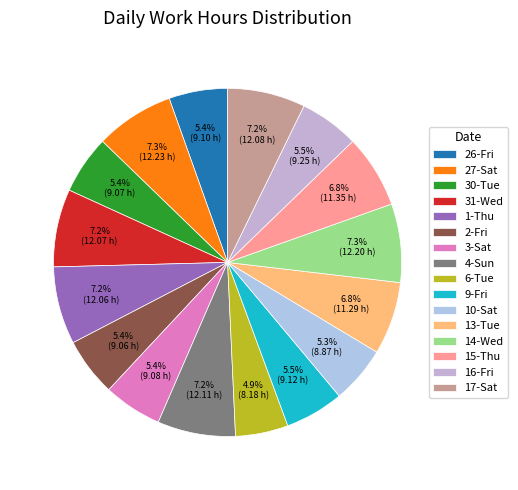

How many slices are in this pie chart?

16